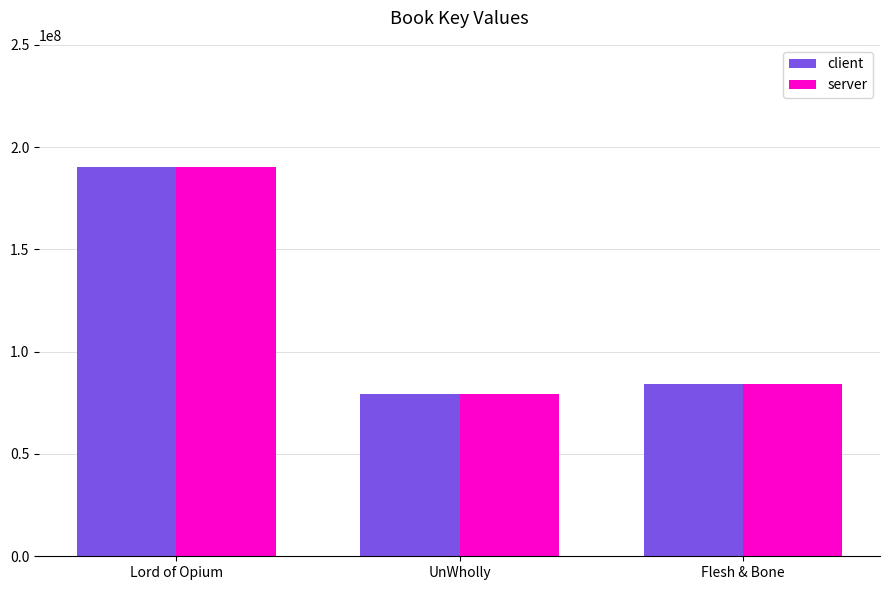

The value of client at Flesh & Bone is 84256718. True or false?

True